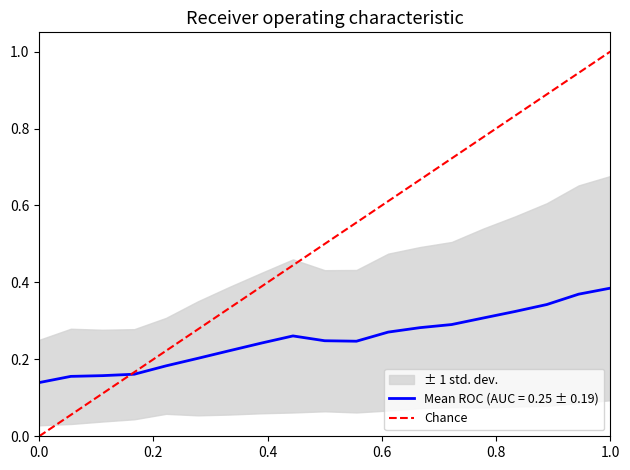

What is the value of the 2nd point from the left?

1